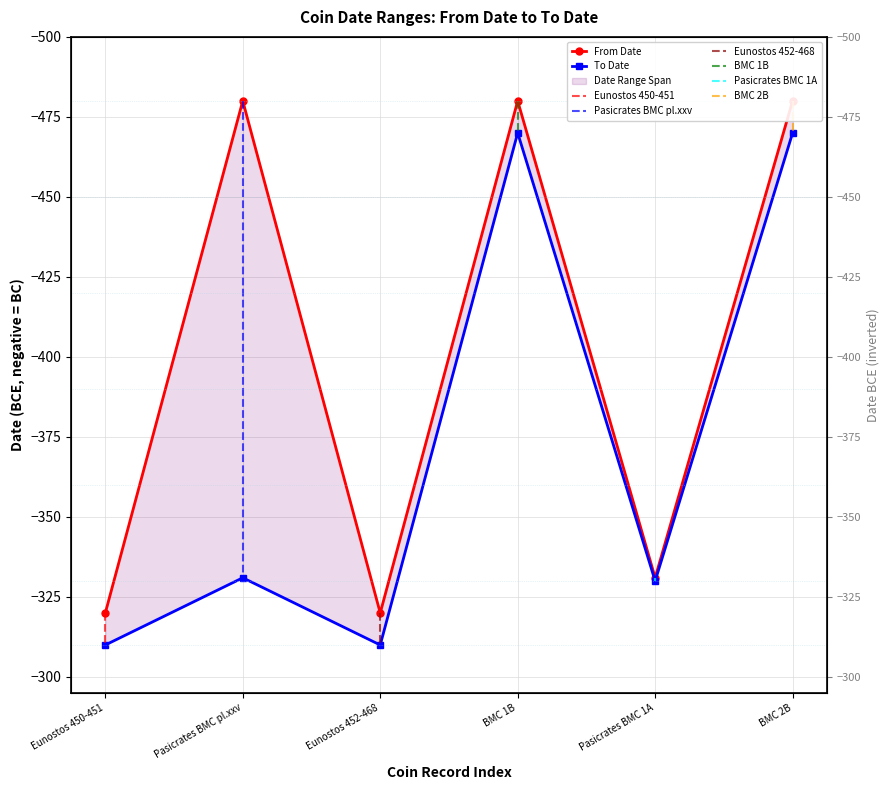

Which has a higher value, Eunostos 450-451 or Eunostos 452-468?

Eunostos 450-451